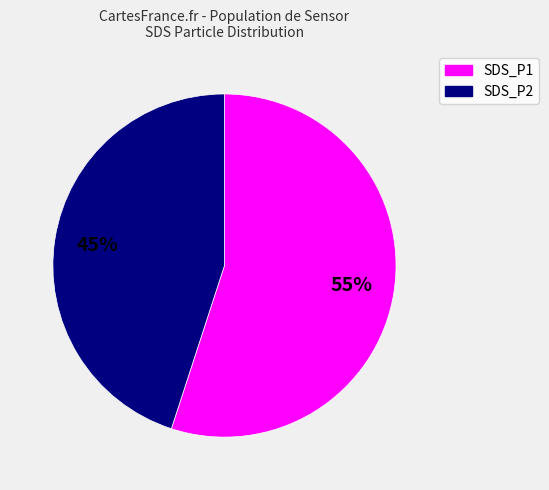

Is there a majority slice in this chart?

Yes